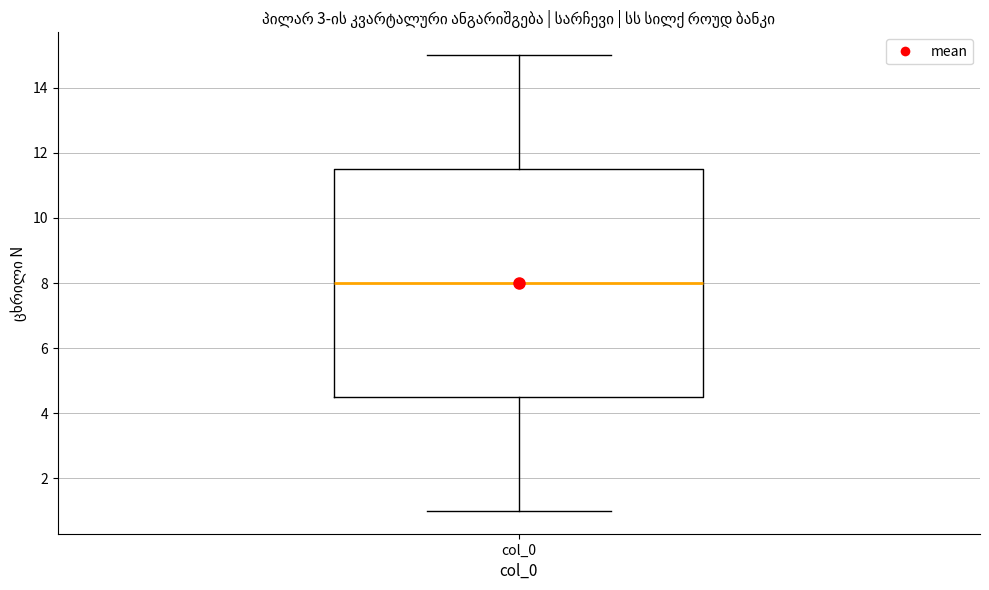

Transcribe this box plot: give where the median line is, the range the box spans, and where the two whiskers end, as read against the y-axis. The values are not printed on the chart, so give them approximately, as read against the axis.

median 8.0, box 4.6 to 11.6, whiskers 1.0 to 15.0